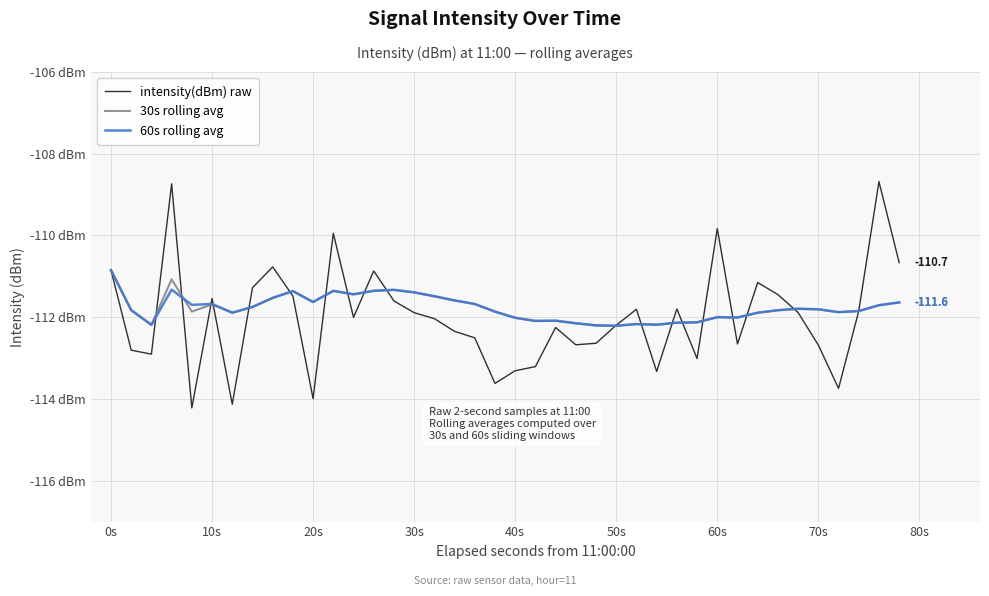

Does the chart display data point markers on the line(s)?

No